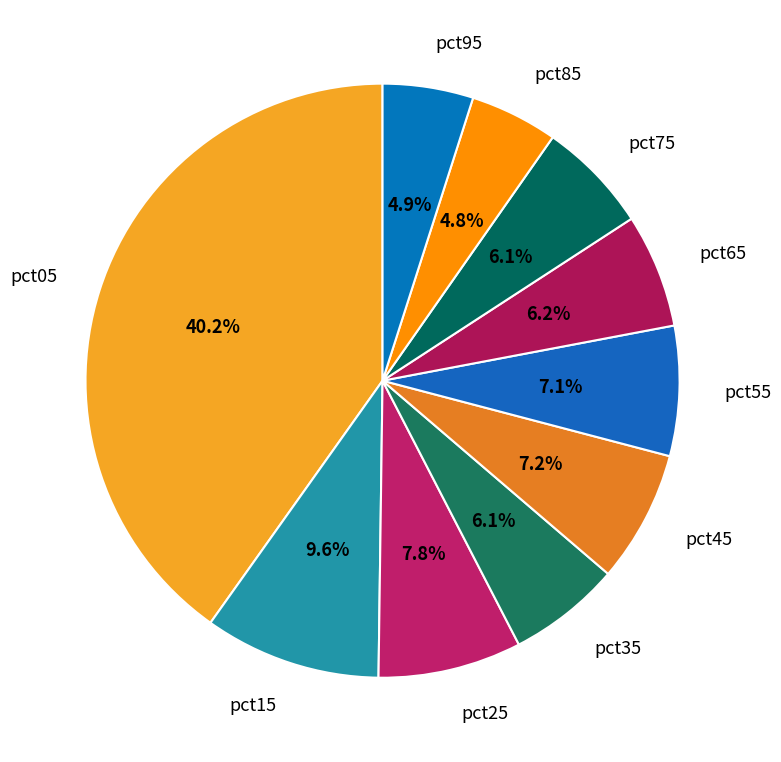

Count the number of slices in the pie.

10